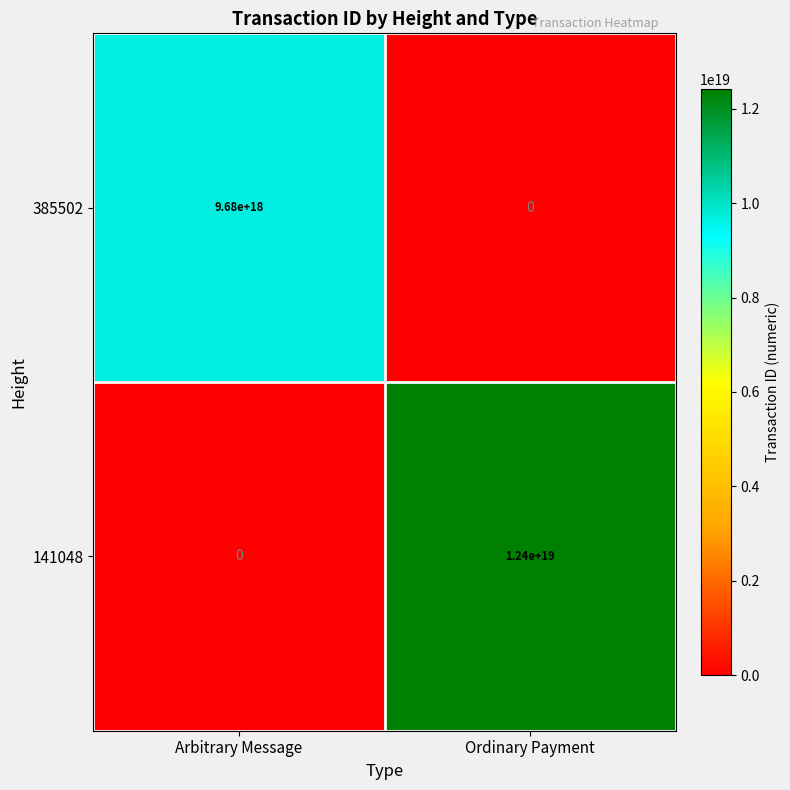

List the series in order of their overall mean, highest first.

141048, 385502